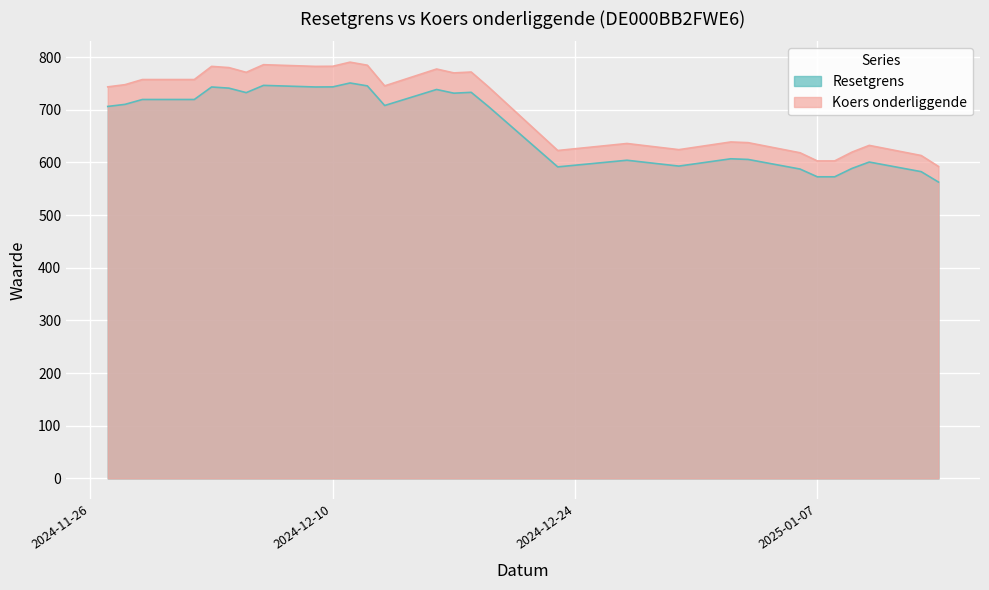

In Koers onderliggende, how many points are higher than both neighbors (excluding endpoints)?

8